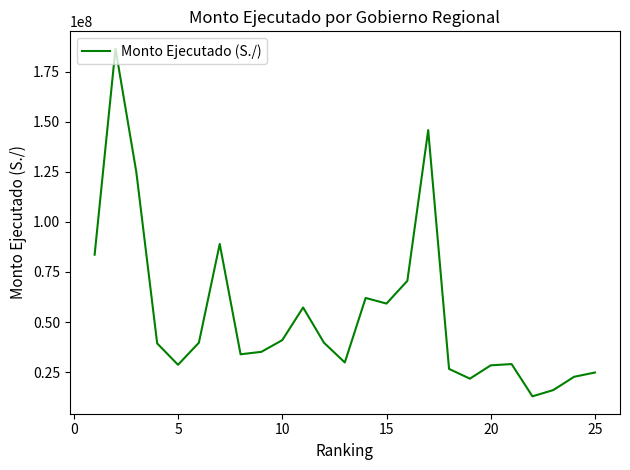

What is the smallest value displayed?

12933392